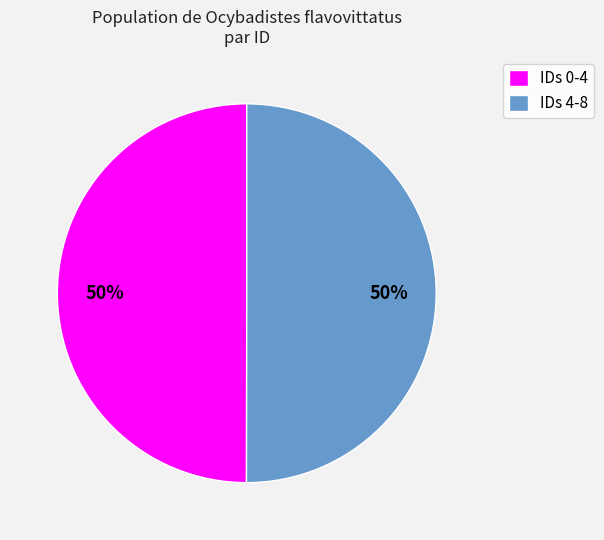

What is the ratio of the value at IDs 4-8 to the value at IDs 0-4?

1.0